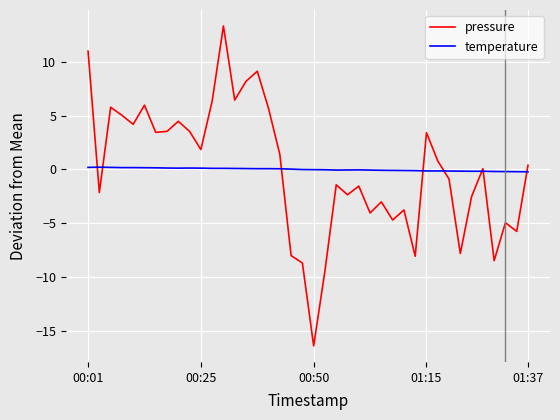

Which series has the widest spread of values?

pressure